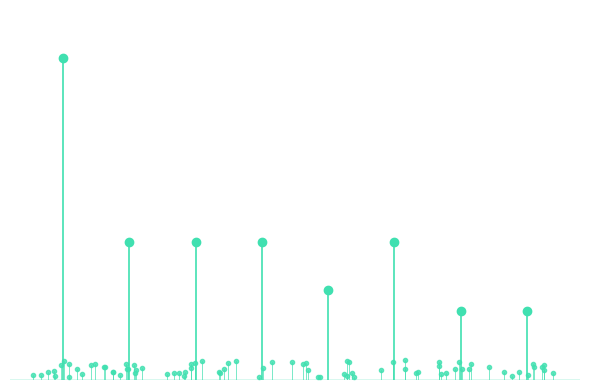

What is the average value?

3255